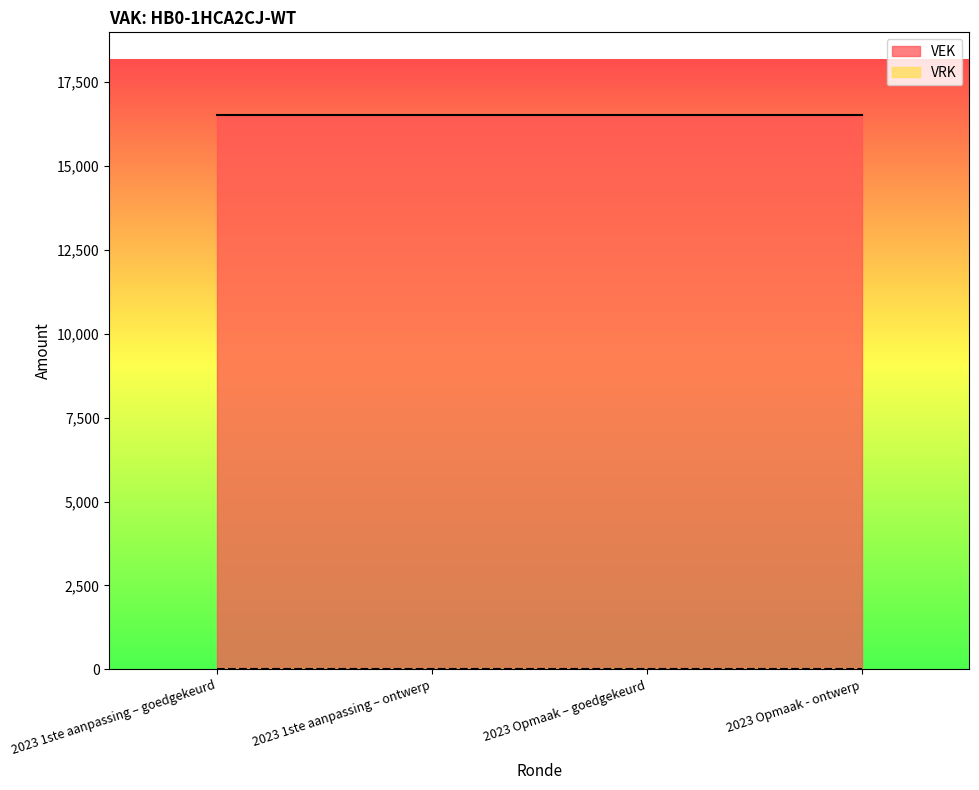

True or false: VRK and VEK intersect in this chart.

False